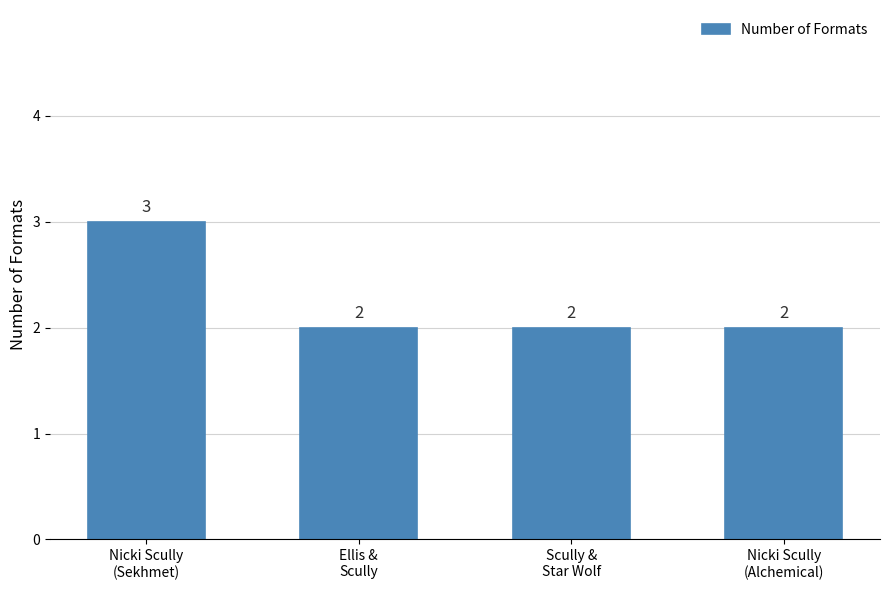

Count the number of categories in the chart.

4